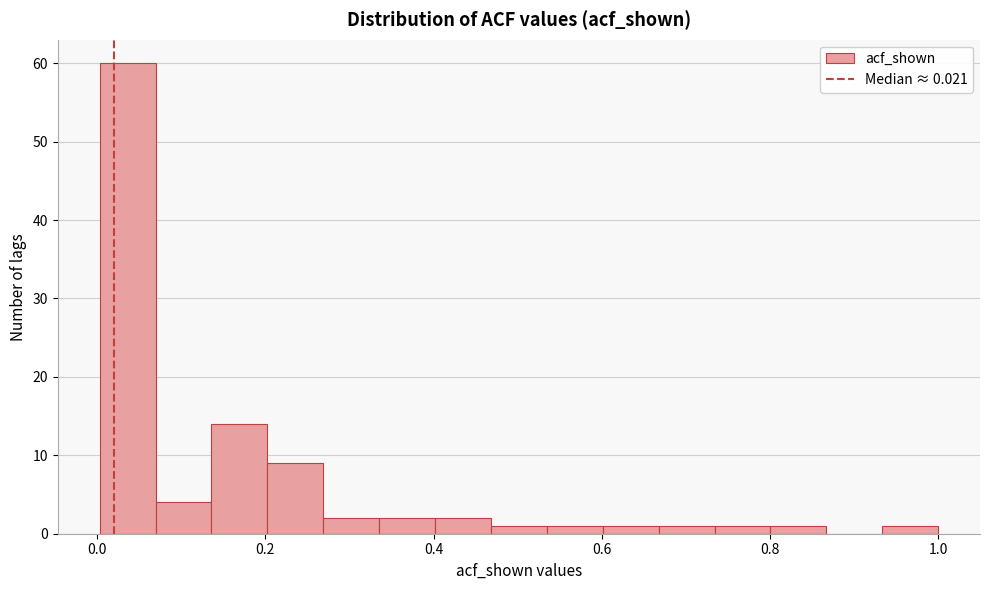

Around what value on the x-axis is the tallest bar? Give the approximate position of its centre, as read against the axis.

0.04